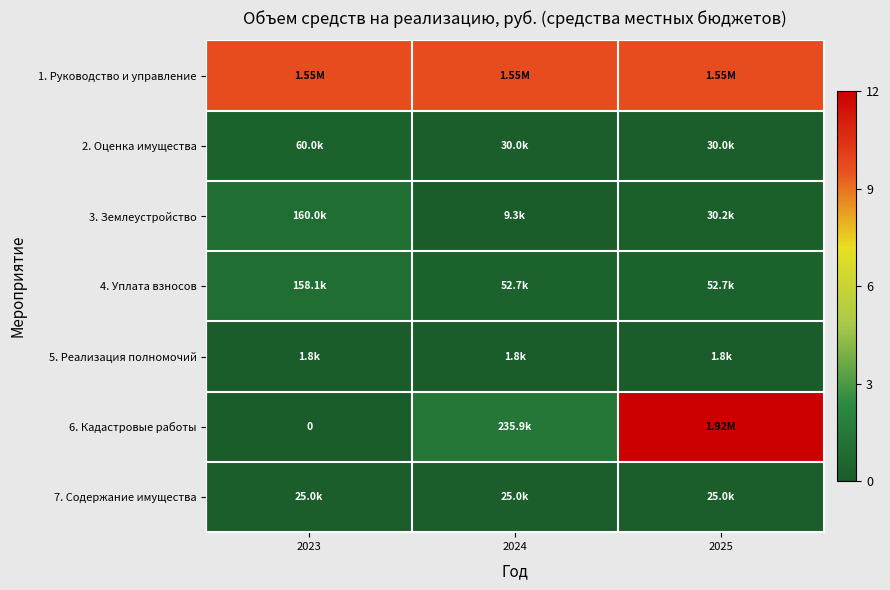

What is the total value across all series at 2024?

11.9